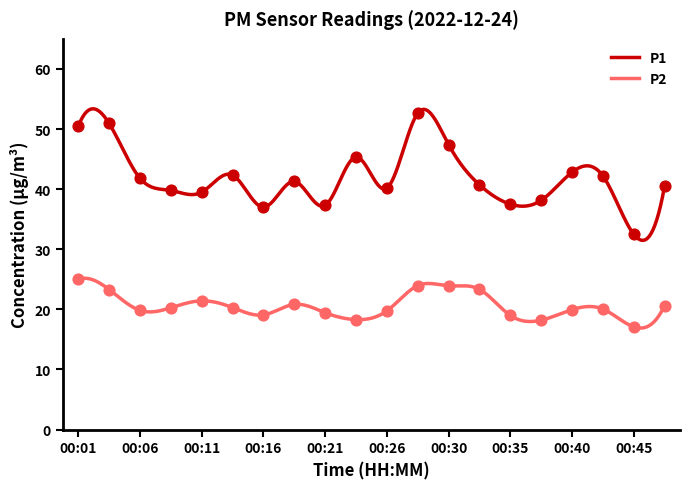

Which series has the widest spread of Y values?

P1